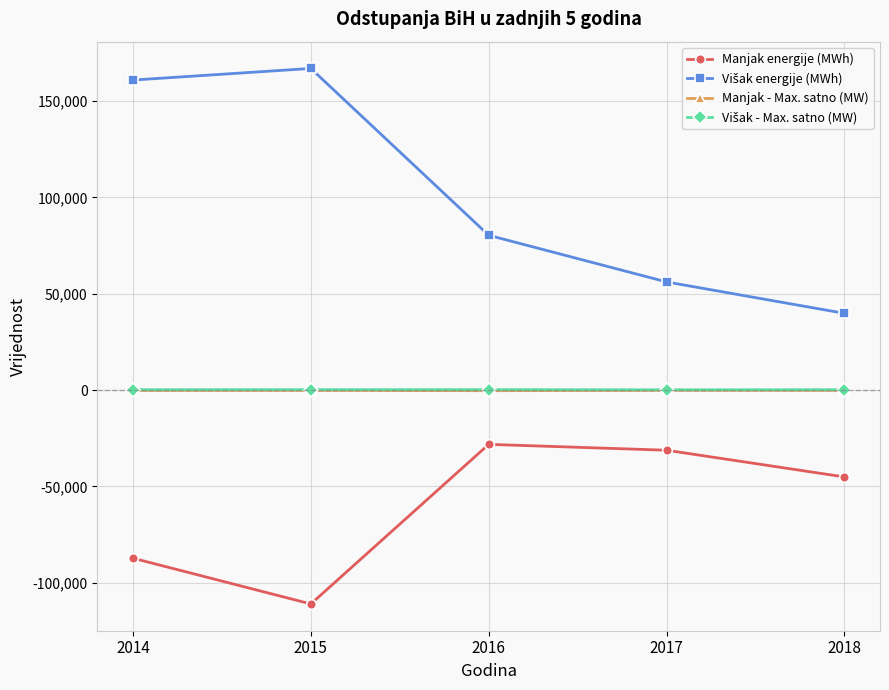

What is the maximum value shown in the chart?

166862.6